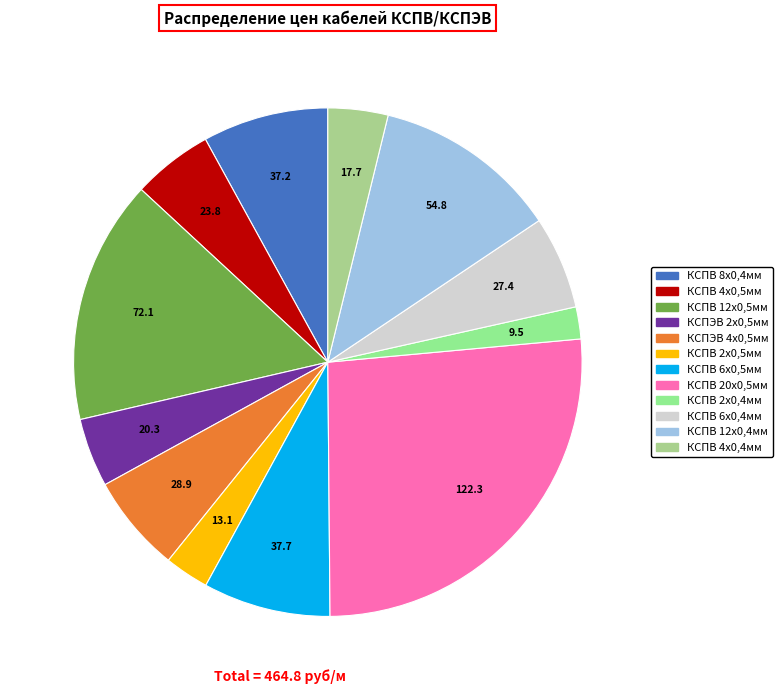

Is the sum of КСПВ 6х0,4мм and КСПВ 12х0,4мм greater than half?

No